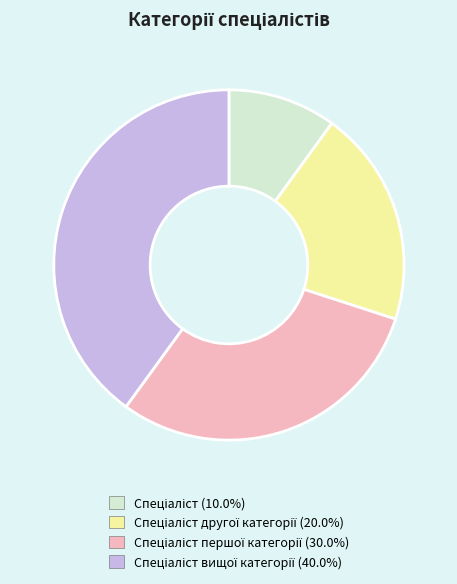

Is there any slice that represents more than half of the pie?

No